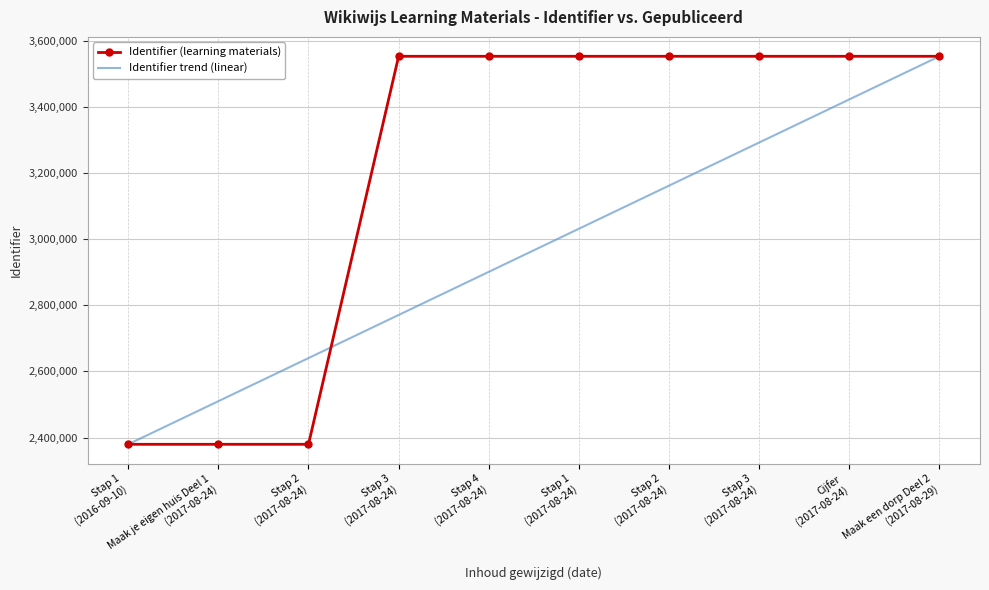

Which series changed the most between Stap 1
(2016-09-10) and Stap 4
(2017-08-24)?

Identifier (learning materials)